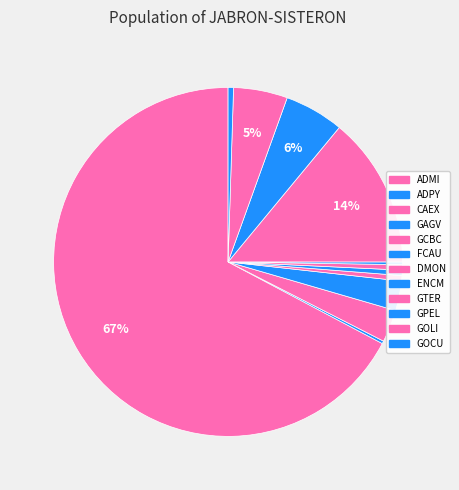

To the nearest percent, what portion does CAEX represent?

3%